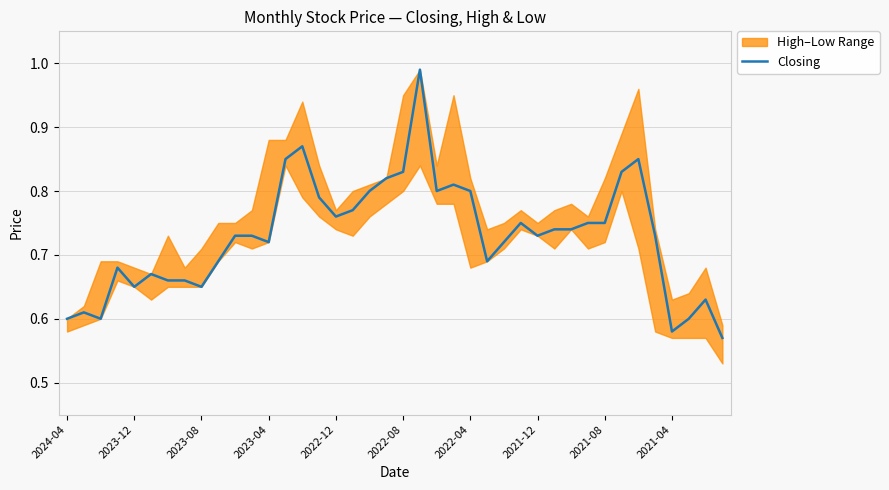

True or false: Closing has a value of 0.4 at 2023-08.

False